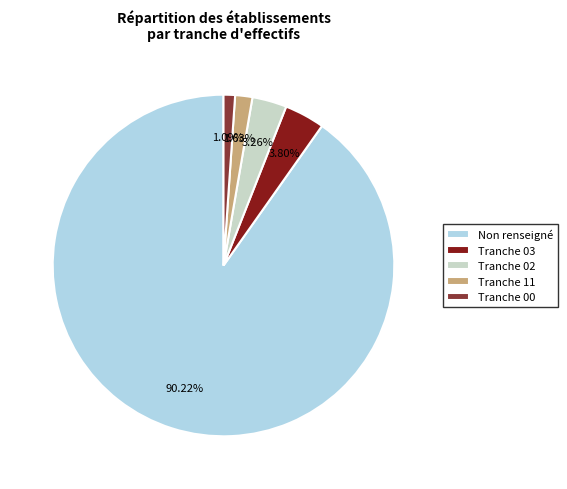

What is the majority slice?

Non renseigné